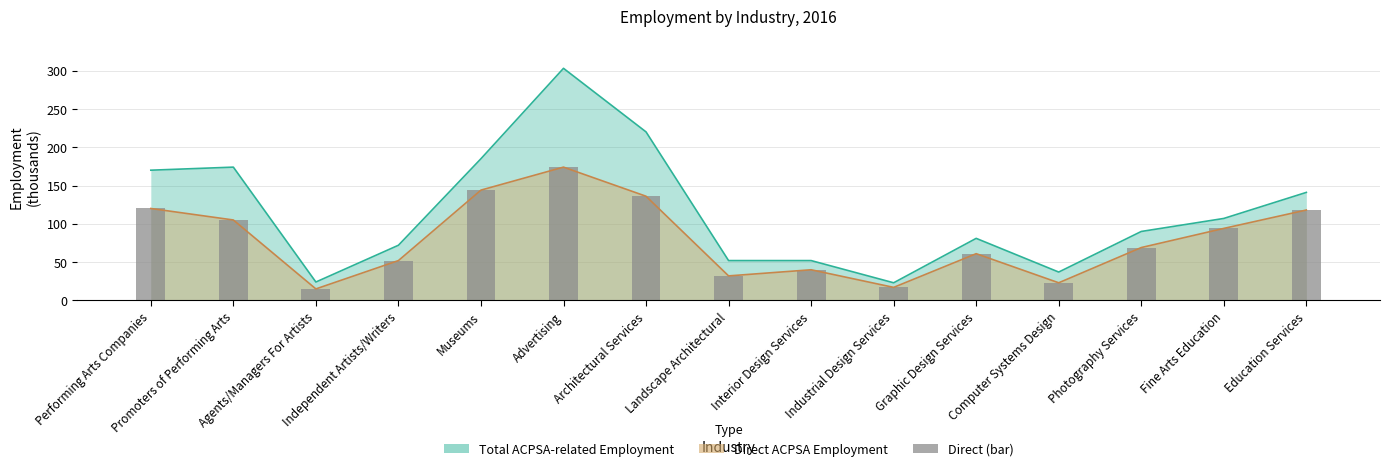

Reading left to right, list all the values displayed in this chart.

Performing Arts Companies=120	Promoters of Performing Arts=105	Agents/Managers For Artists=15	Independent Artists/Writers=52	Museums=144	Advertising=174	Architectural Services=136	Landscape Architectural=32	Interior Design Services=40	Industrial Design Services=17	Graphic Design Services=61	Computer Systems Design=23	Photography Services=69	Fine Arts Education=94	Education Services=118